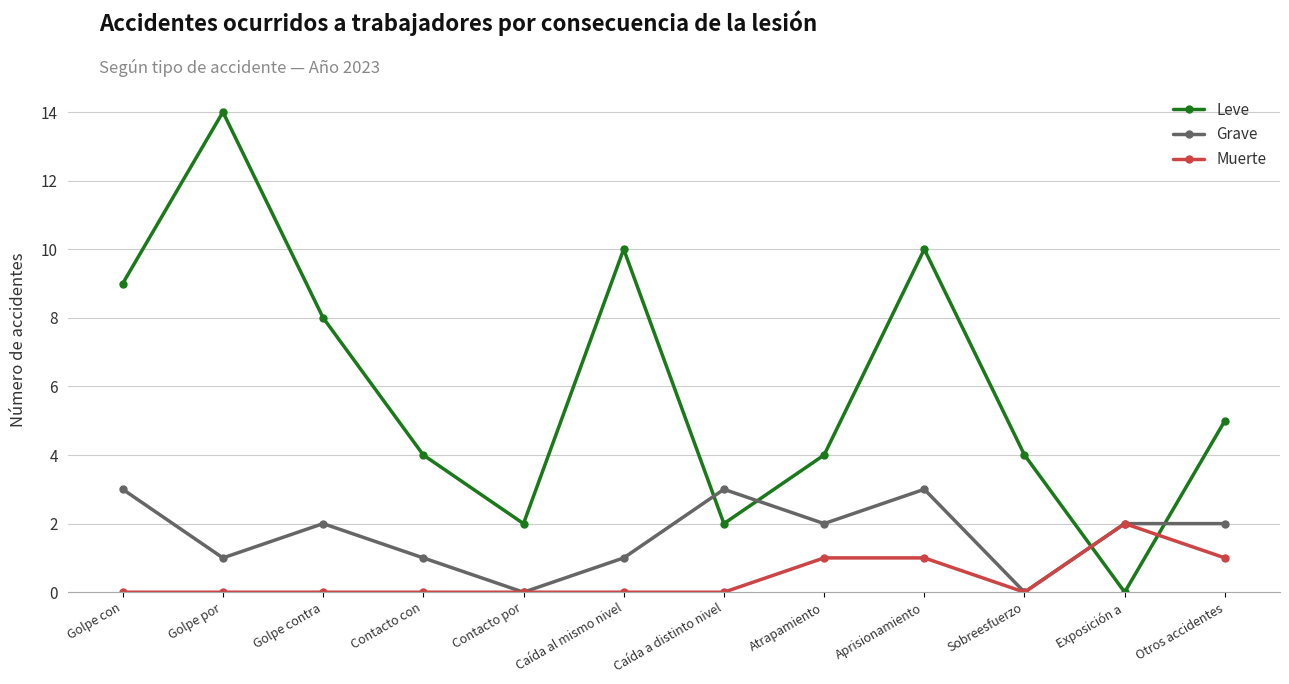

Reading left to right, list all the values displayed in this chart.

Leve: 9	14	8	4	2	10	2	4	10	4	0	5
Grave: 3	1	2	1	0	1	3	2	3	0	2	2
Muerte: 0	0	0	0	0	0	0	1	1	0	2	1